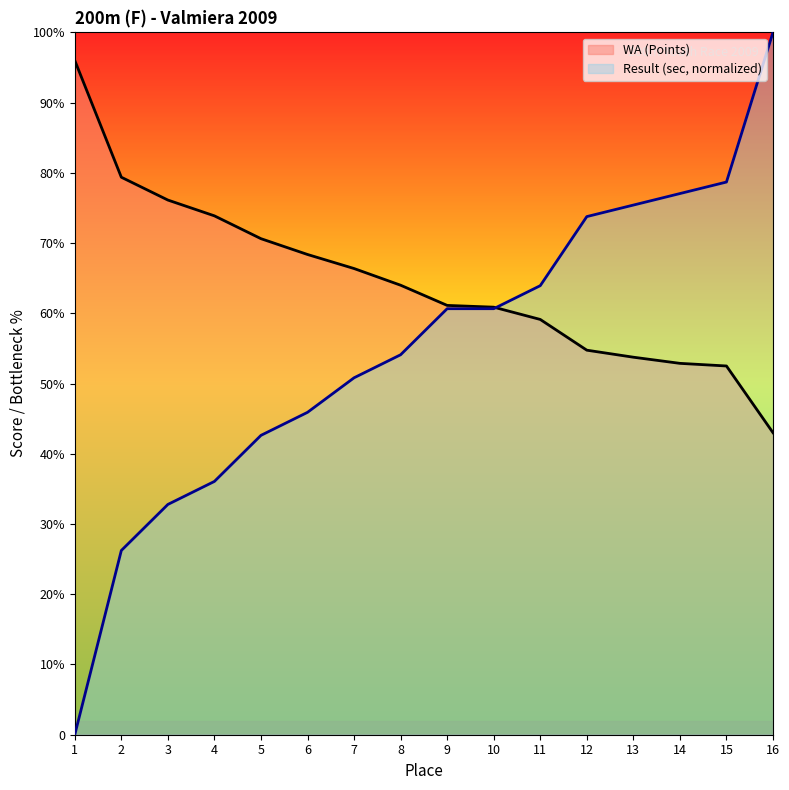

At which category does the chart reach its minimum across all series?

1